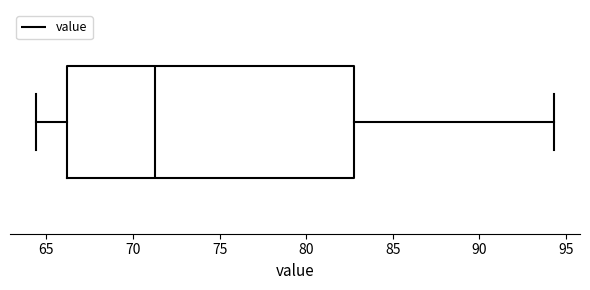

Read this box plot against the x-axis: the position of the median line, the range covered by the box, and the ends of both whiskers. The values are not printed on the chart, so give them approximately, as read against the axis.

median 71.5, box 66.0 to 83.0, whiskers 64.5 to 94.5